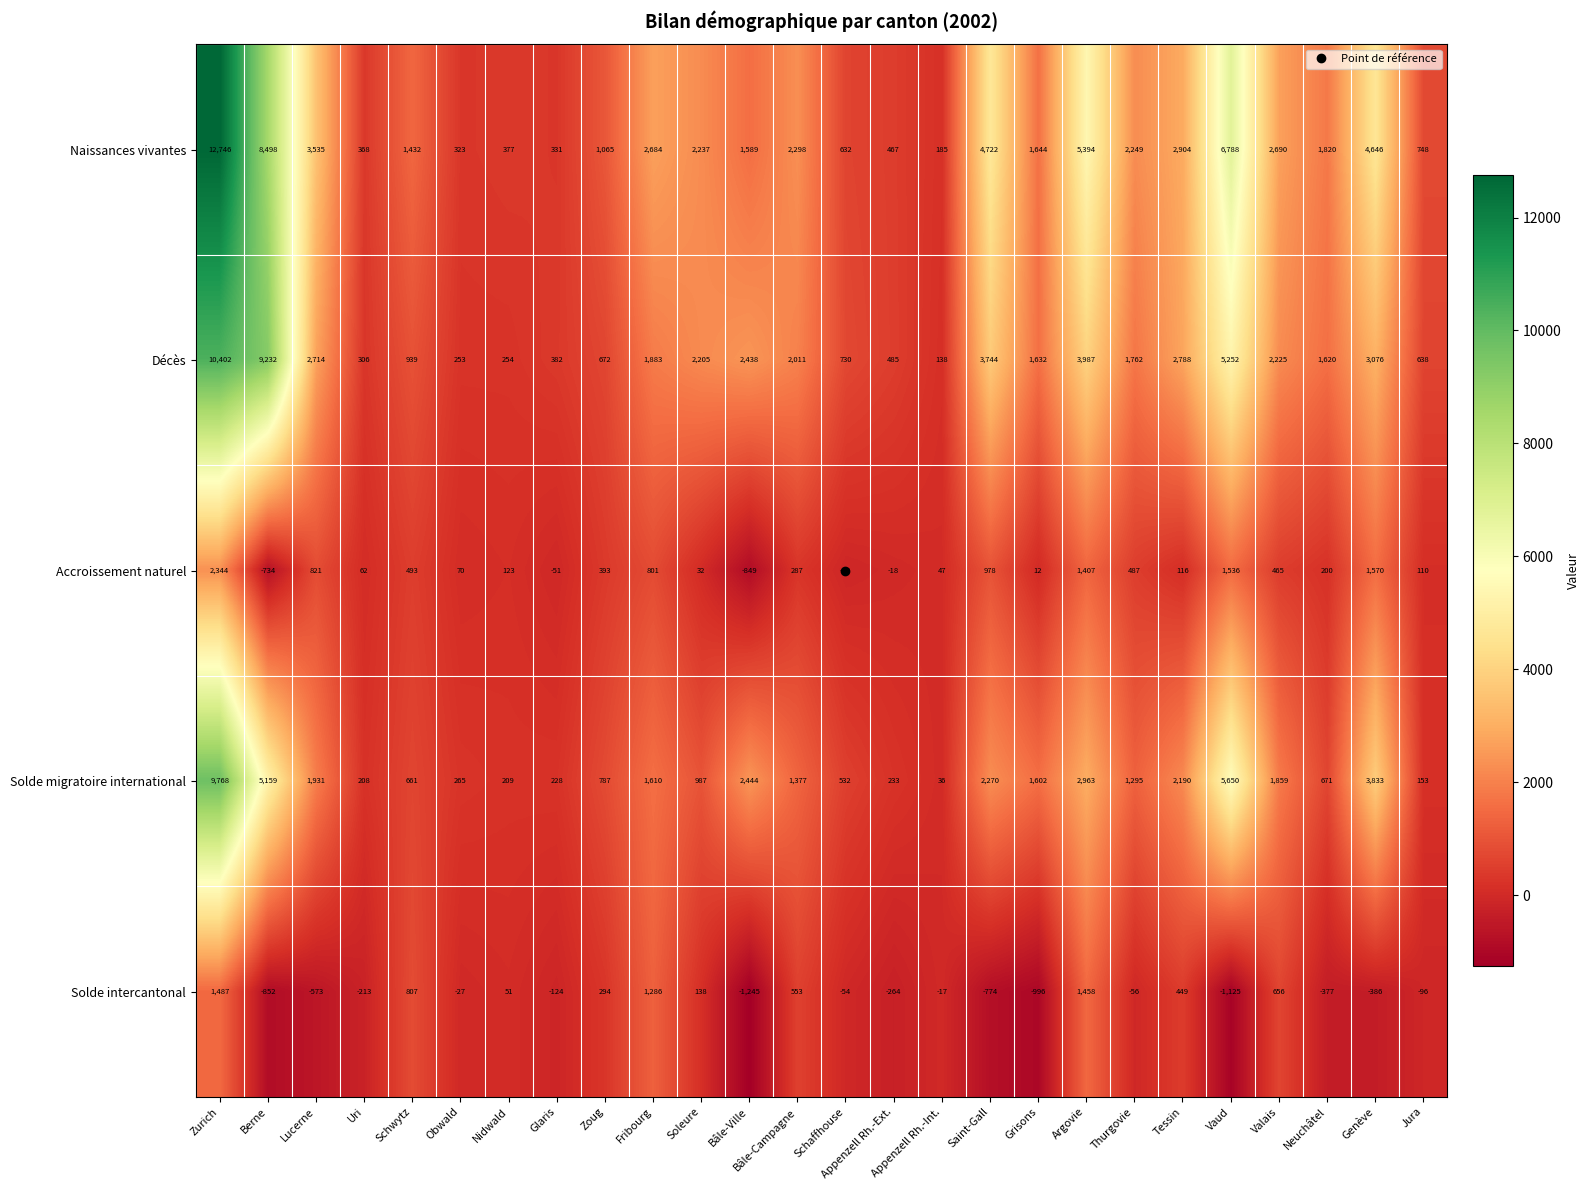

The value of Décès at Bâle-Campagne is 2993. True or false?

False